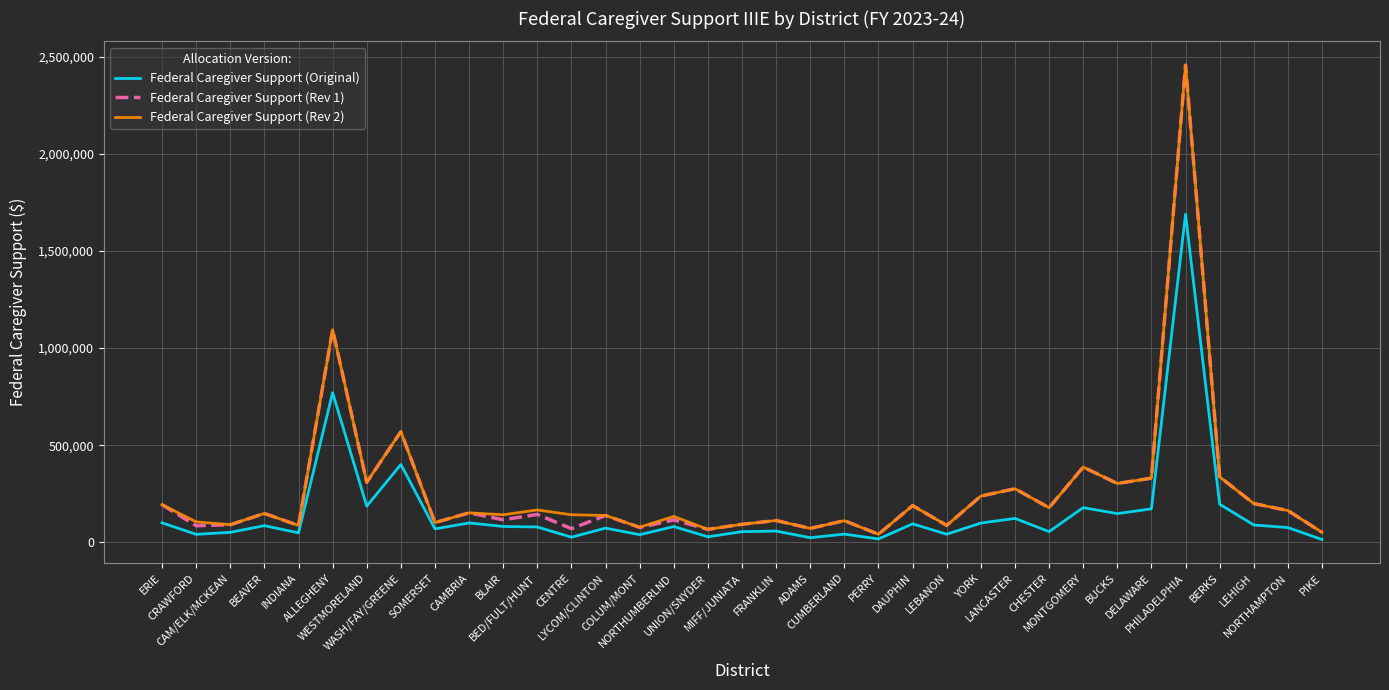

True or false: Federal Caregiver Support (Rev 2) and Federal Caregiver Support (Original) cross at least once.

False